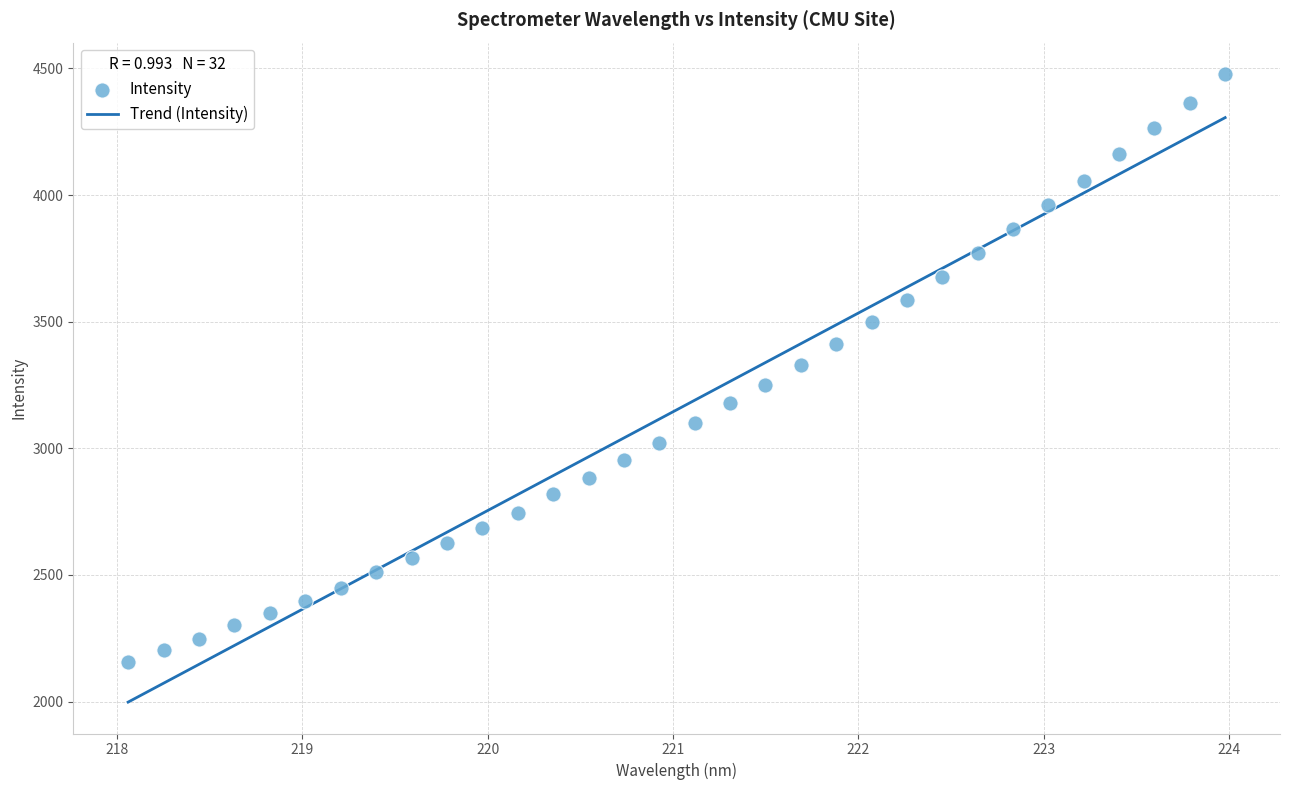

What is the range of X values (max minus min)?

5.9